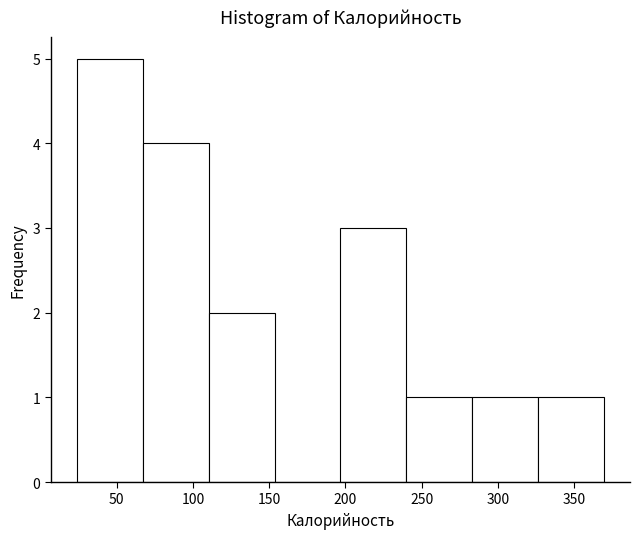

Reading left to right, transcribe this chart: for each bar, give the range it covers on the x-axis and its height. Neither the bar edges nor the heights are printed on the chart, so give them approximately, as read against the axes.

25 to 65: 5
65 to 110: 4
110 to 155: 2
155 to 195: 0
195 to 240: 3
240 to 285: 1
285 to 325: 1
325 to 370: 1